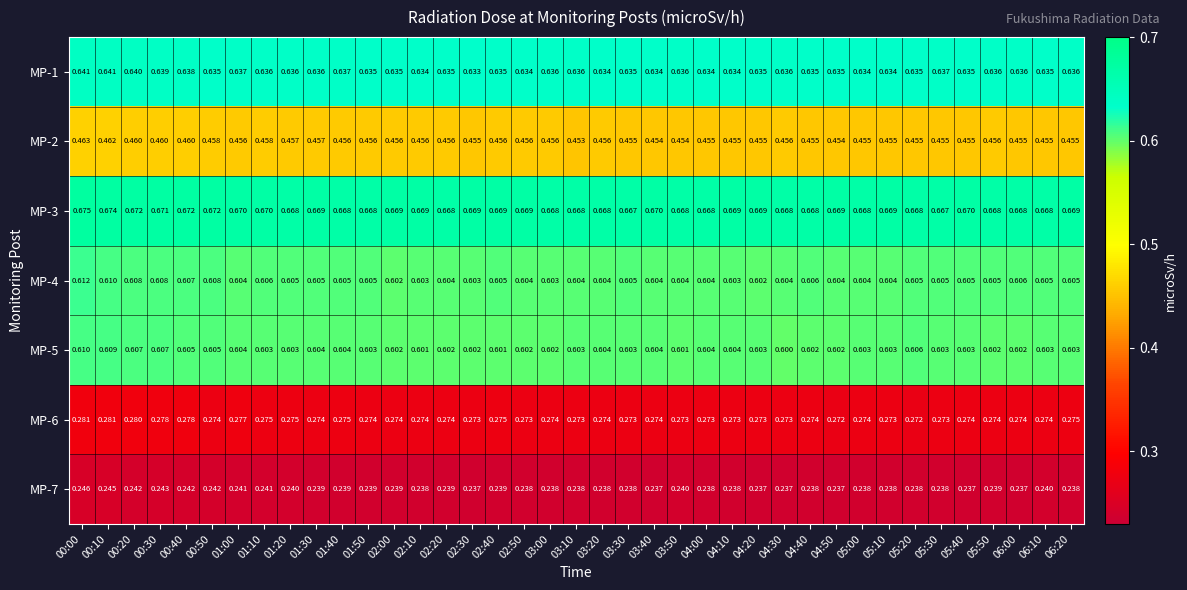

Is the value of MP-7 at 04:50 greater than the value of MP-6 at 06:20?

No